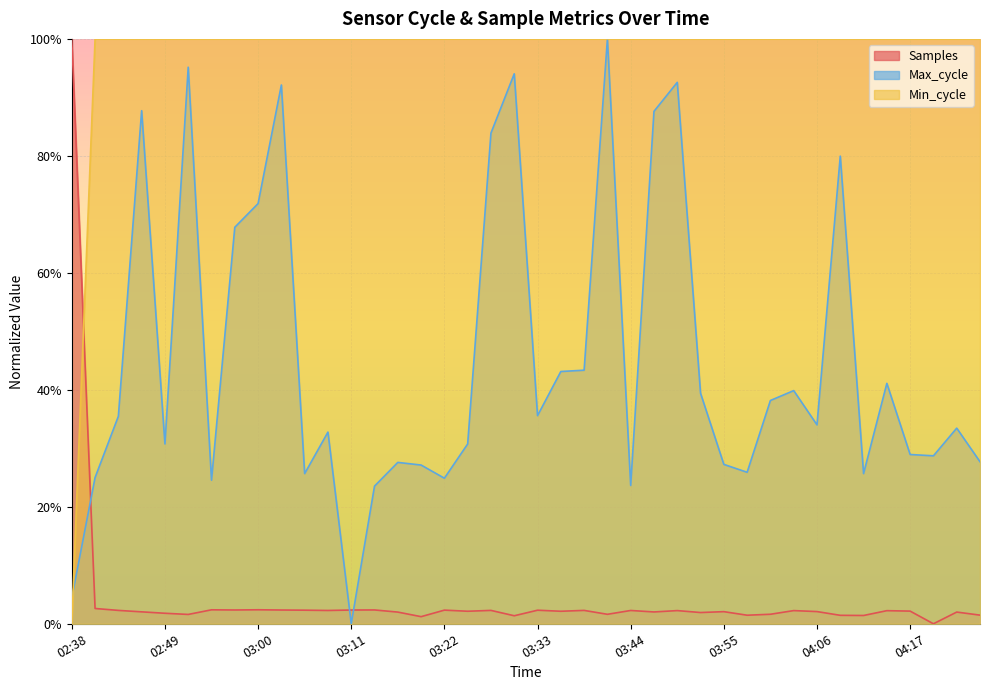

What position from the right is 03:03?

31